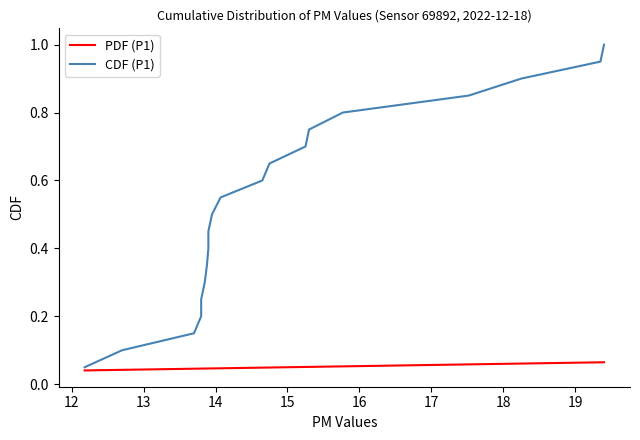

At how many categories does at least one series exceed 0?

20